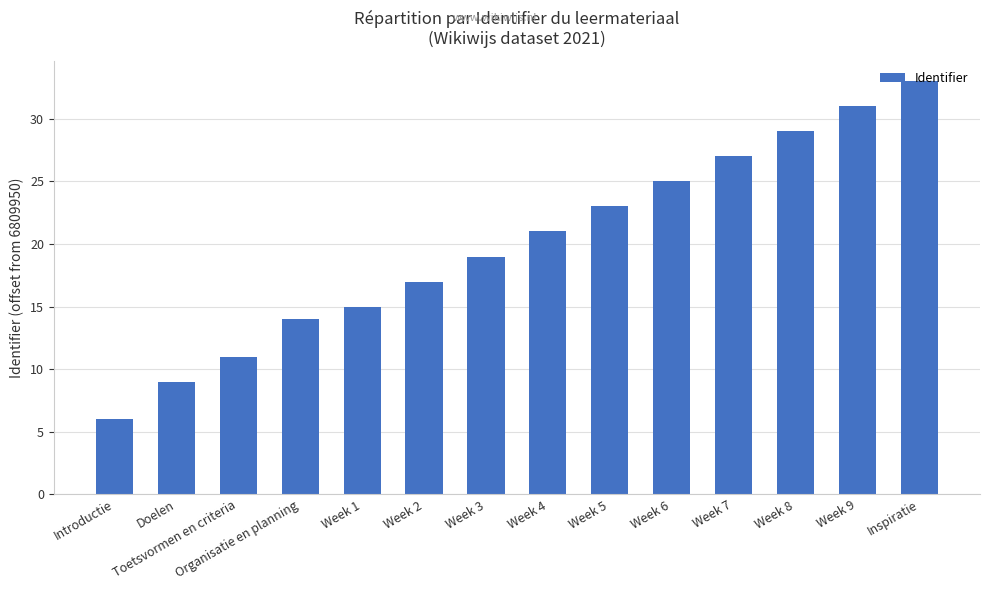

What is the ratio of the value at Week 2 to the value at Introductie?

2.8